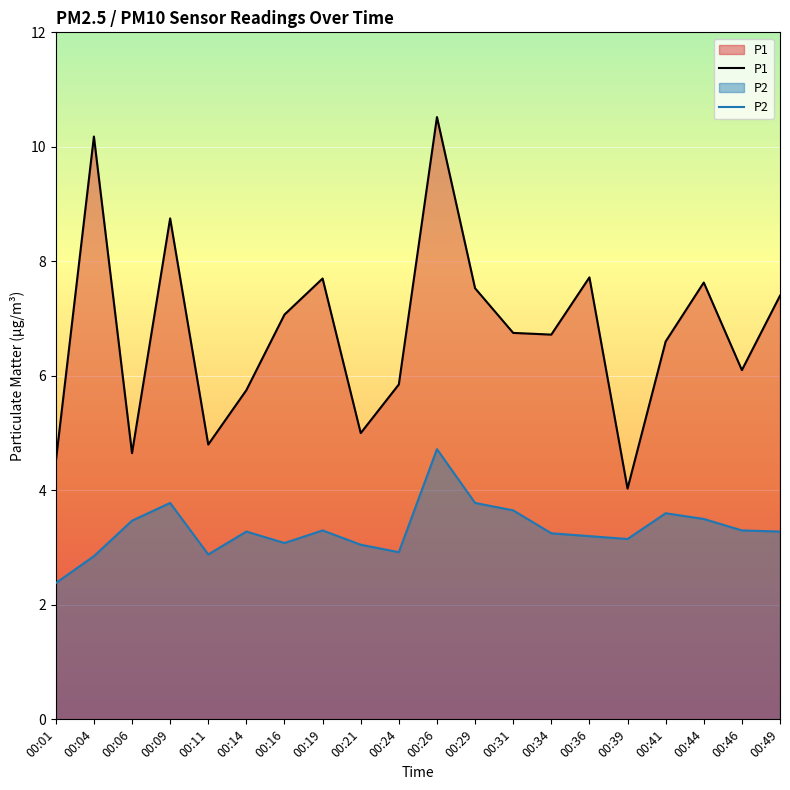

Reading left to right, extract all data points from this chart.

P1: 4.5	10.2	4.7	8.8	4.8	5.8	7.1	7.7	5.0	5.8	10.5	7.5	6.8	6.7	7.7	4.0	6.6	7.6	6.1	7.4
P2: 2.4	2.9	3.5	3.8	2.9	3.3	3.1	3.3	3.0	2.9	4.7	3.8	3.6	3.2	3.2	3.1	3.6	3.5	3.3	3.3